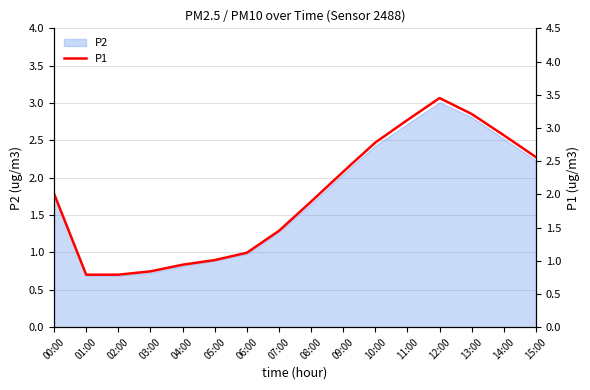

What value does the data have at 03:00?

0.8